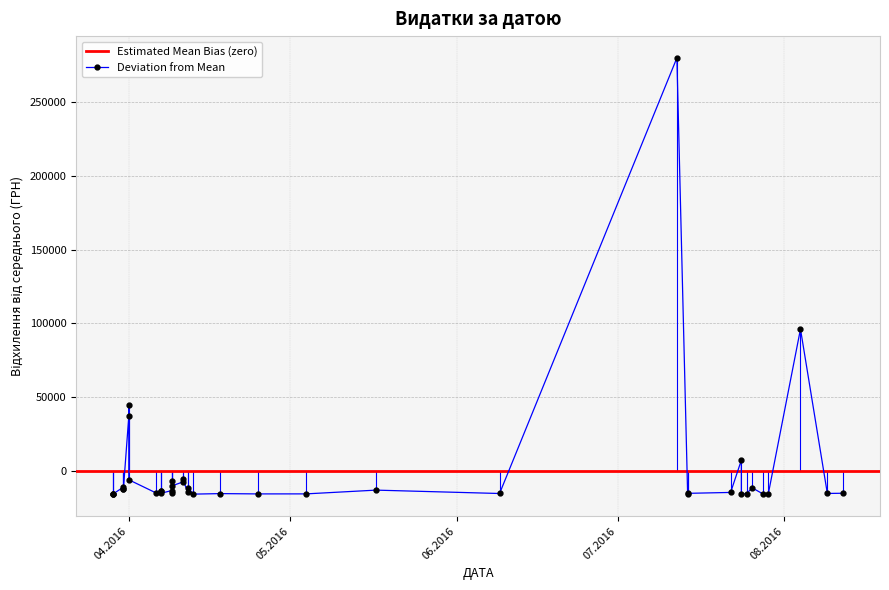

List the labels in order of value, smallest first.

24.07.2016, 29.07.2016, 29.03.2016, 29.03.2016, 29.03.2016, 13.04.2016, 14.07.2016, 25.04.2016, 28.07.2016, 04.05.2016, 18.04.2016, 25.07.2016, 09.06.2016, 09.08.2016, 09.04.2016, 14.07.2016, 07.04.2016, 12.08.2016, 06.04.2016, 22.07.2016, 12.04.2016, 07.04.2016, 09.04.2016, 07.04.2016, 17.05.2016, 31.03.2016, 31.03.2016, 26.07.2016, 12.04.2016, 31.03.2016, 09.04.2016, 11.04.2016, 09.04.2016, 01.04.2016, 11.04.2016, 24.07.2016, 01.04.2016, 01.04.2016, 04.08.2016, 12.07.2016